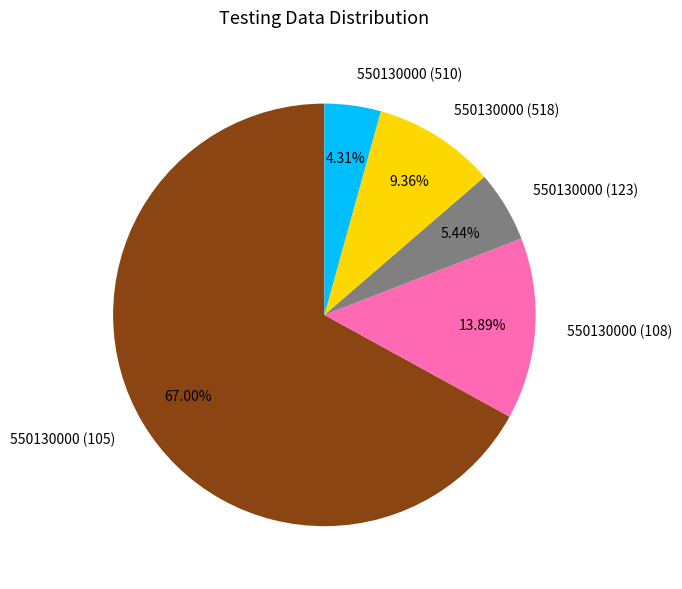

Count the number of slices in the pie.

5